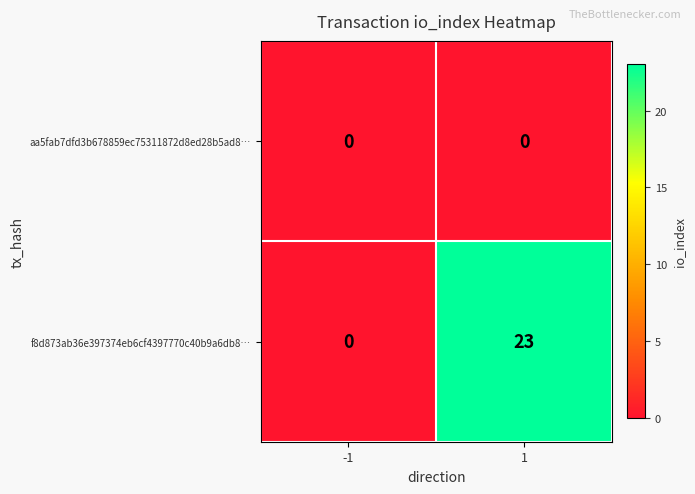

Which category has the highest value across all series?

1